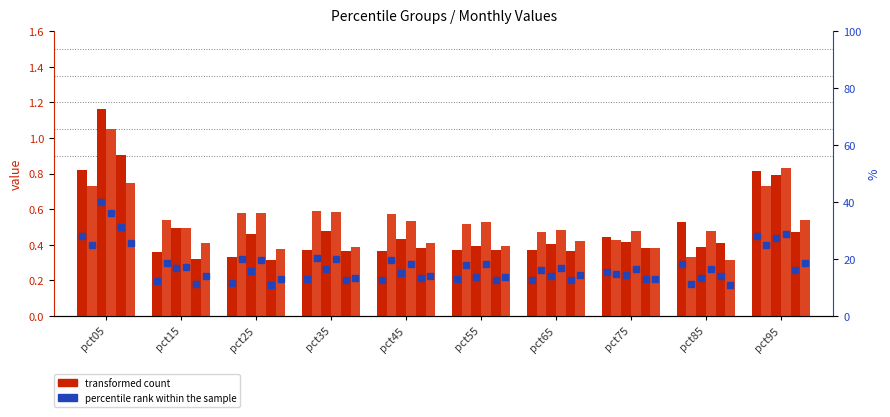

Rank the categories by Jan value from lowest to highest.

pct25, pct15, pct45, pct65, pct35, pct55, pct75, pct85, pct95, pct05